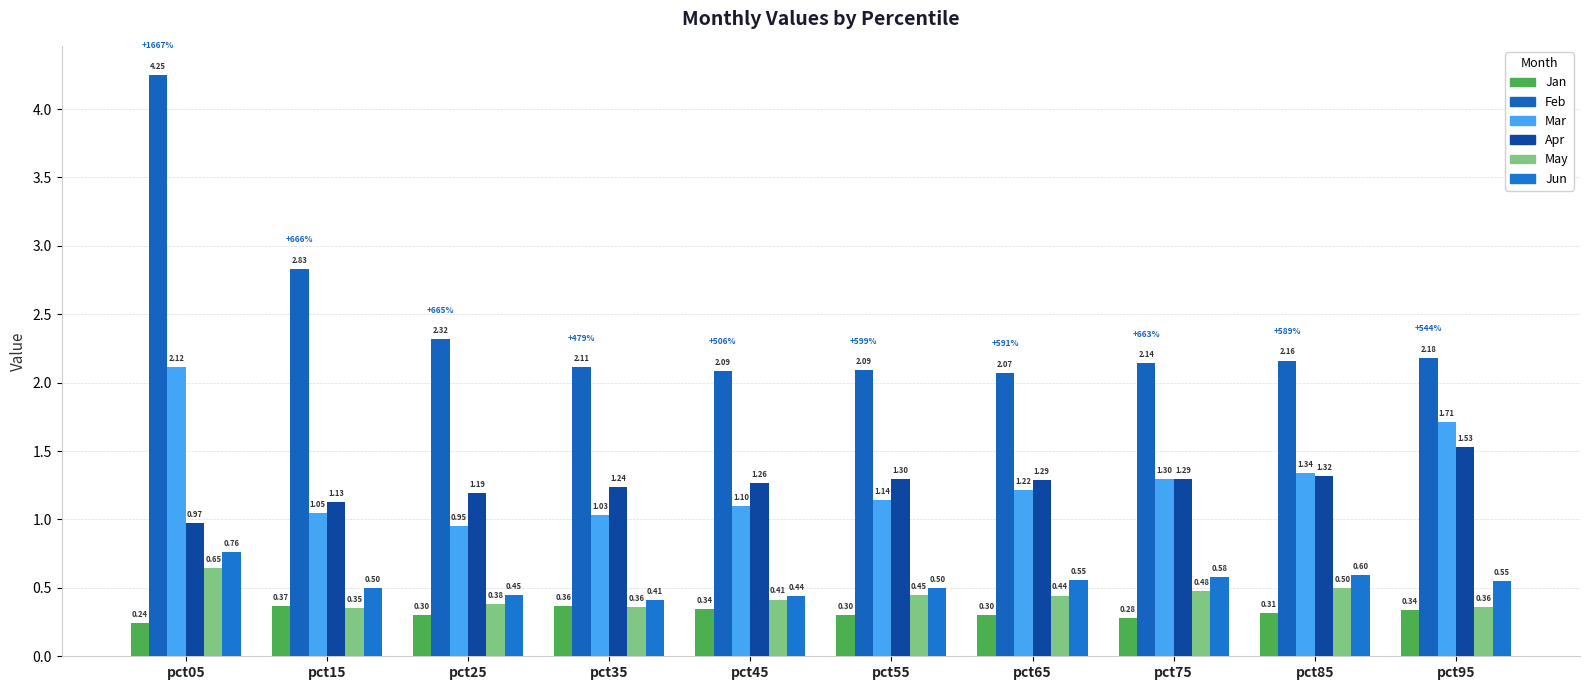

The Jan series shows 0.4 at pct55. True or false?

False